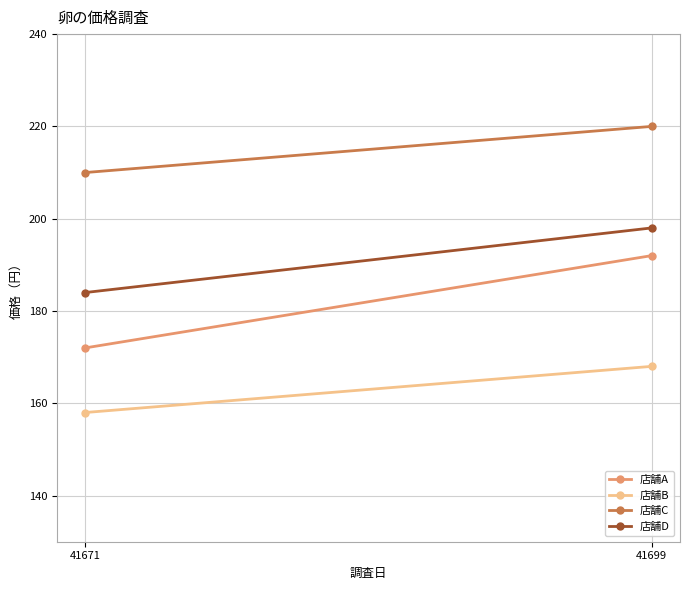

What value does the 店舗A series have at 41671?

172